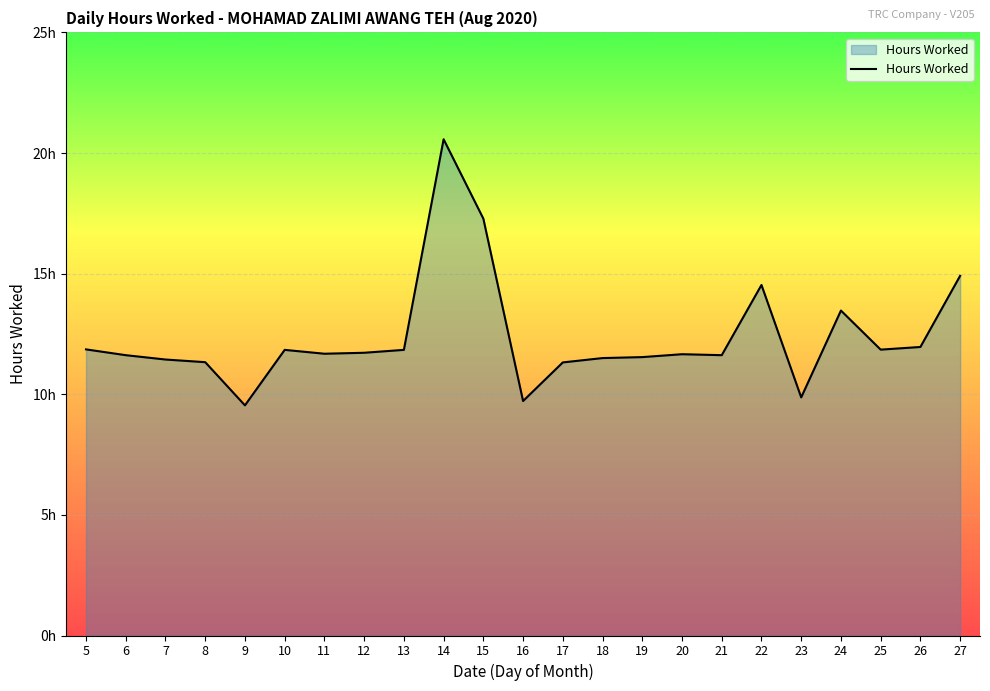

The value at 20 is 15.4. True or false?

False